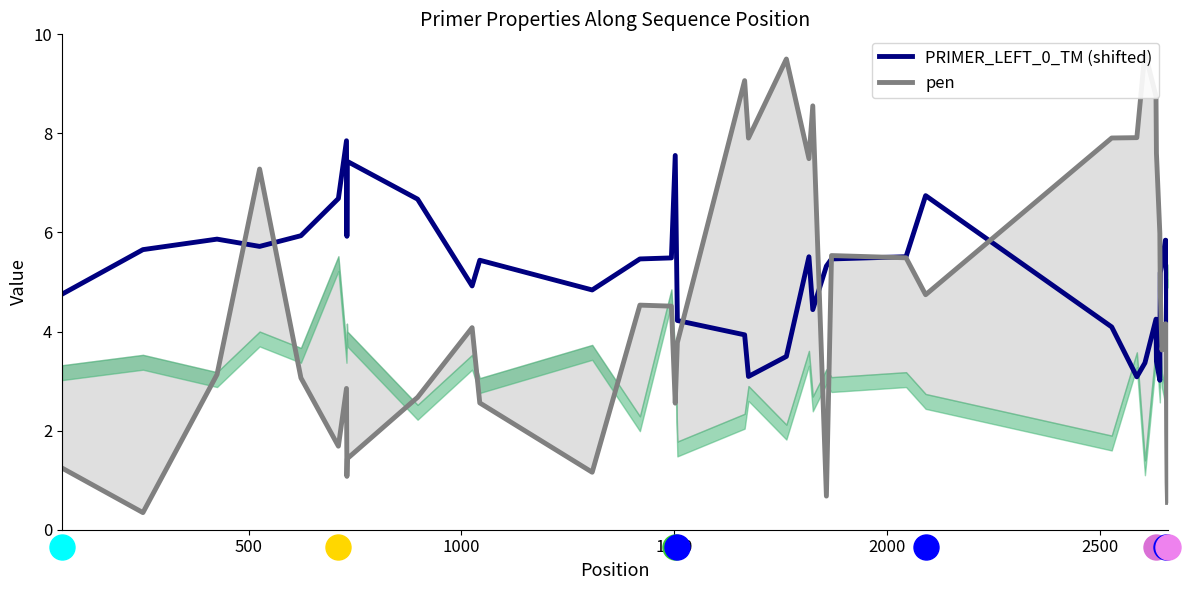

What is the sum of all pen values?

178.6